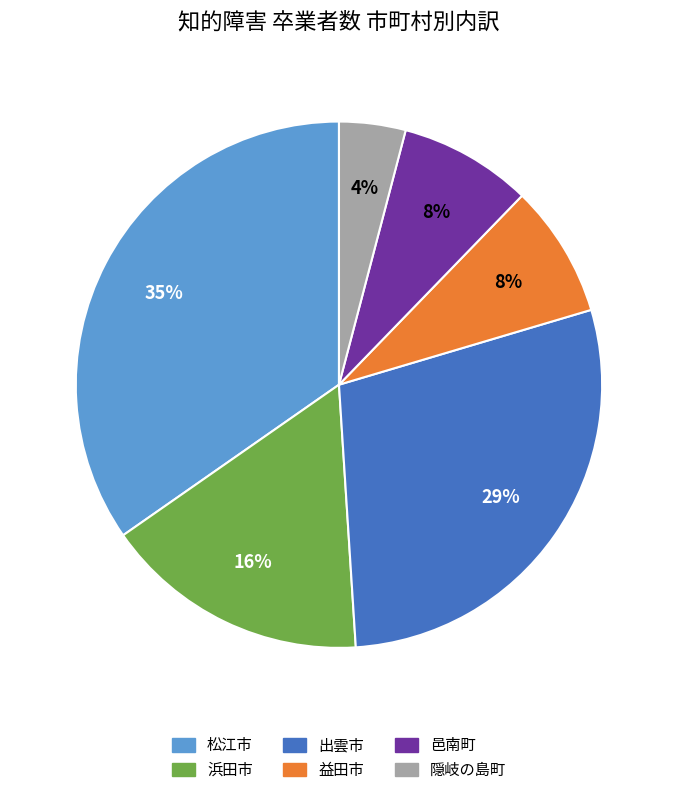

Is it true that 邑南町 is 8% of the pie?

True